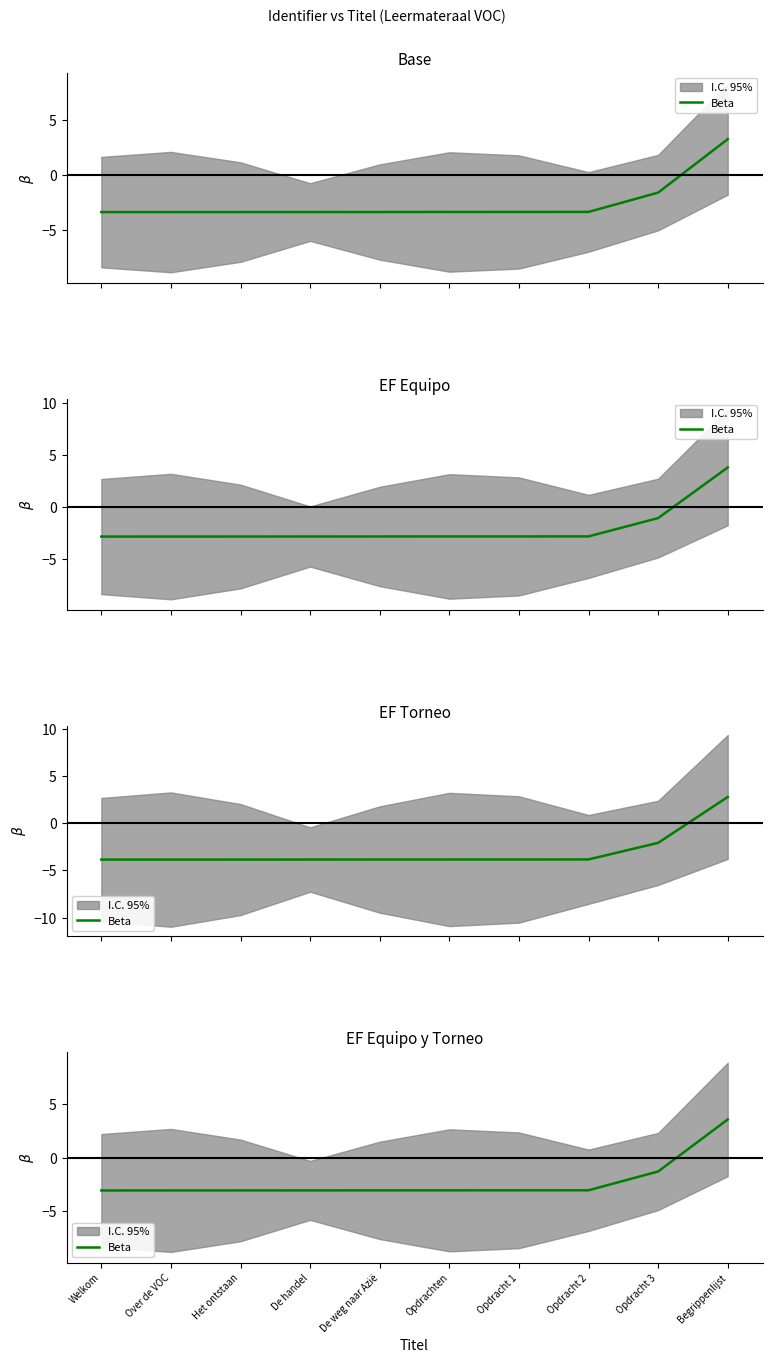

At which label does the data first exceed -3?

Opdracht 3